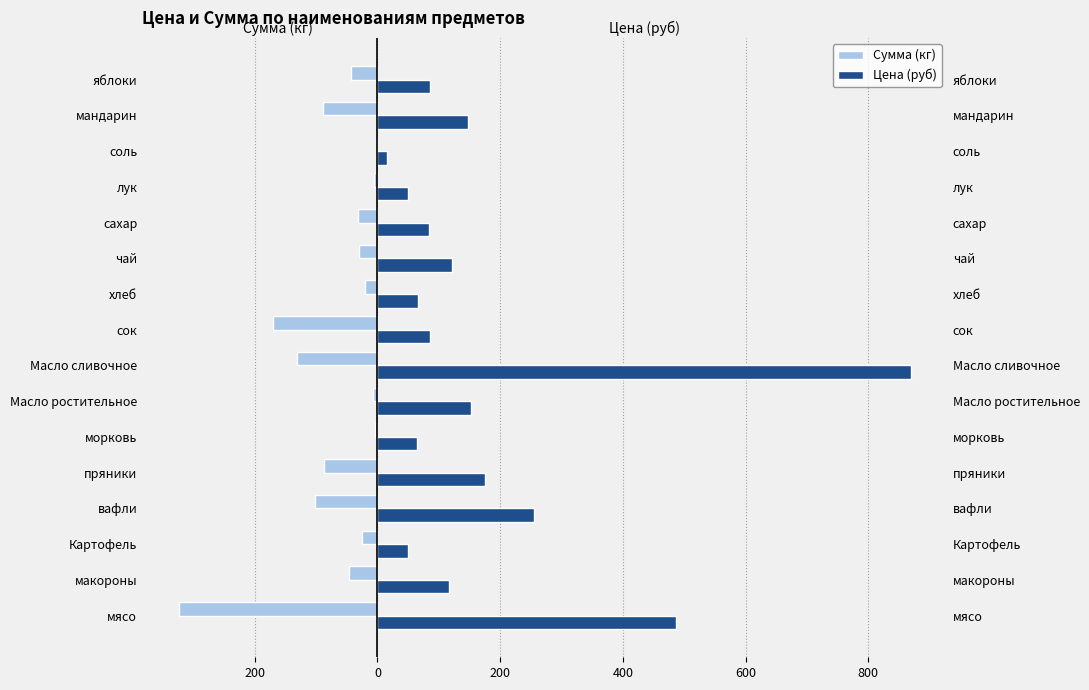

Which has a higher value, чай or сахар?

чай